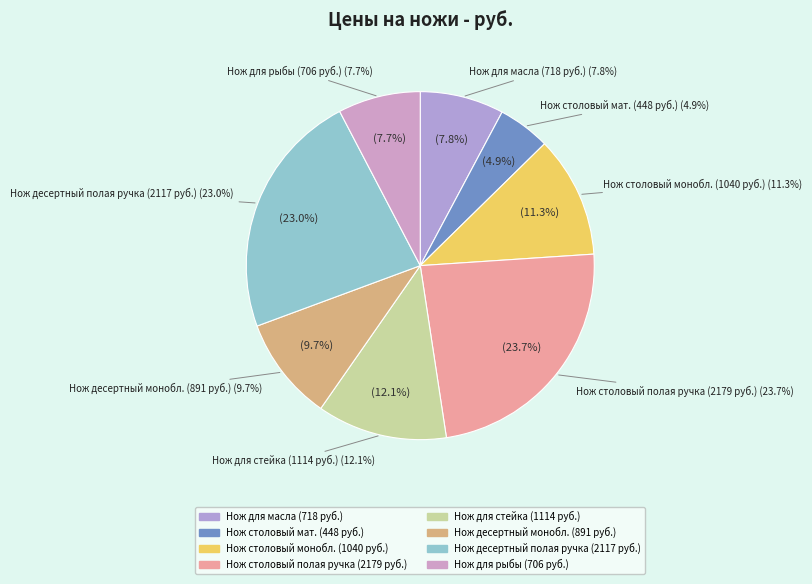

Which has a higher value, Нож для рыбы Sambonet (52537-50) or Нож столовый моноблок Sambonet (52537-11)?

Нож столовый моноблок Sambonet (52537-11)